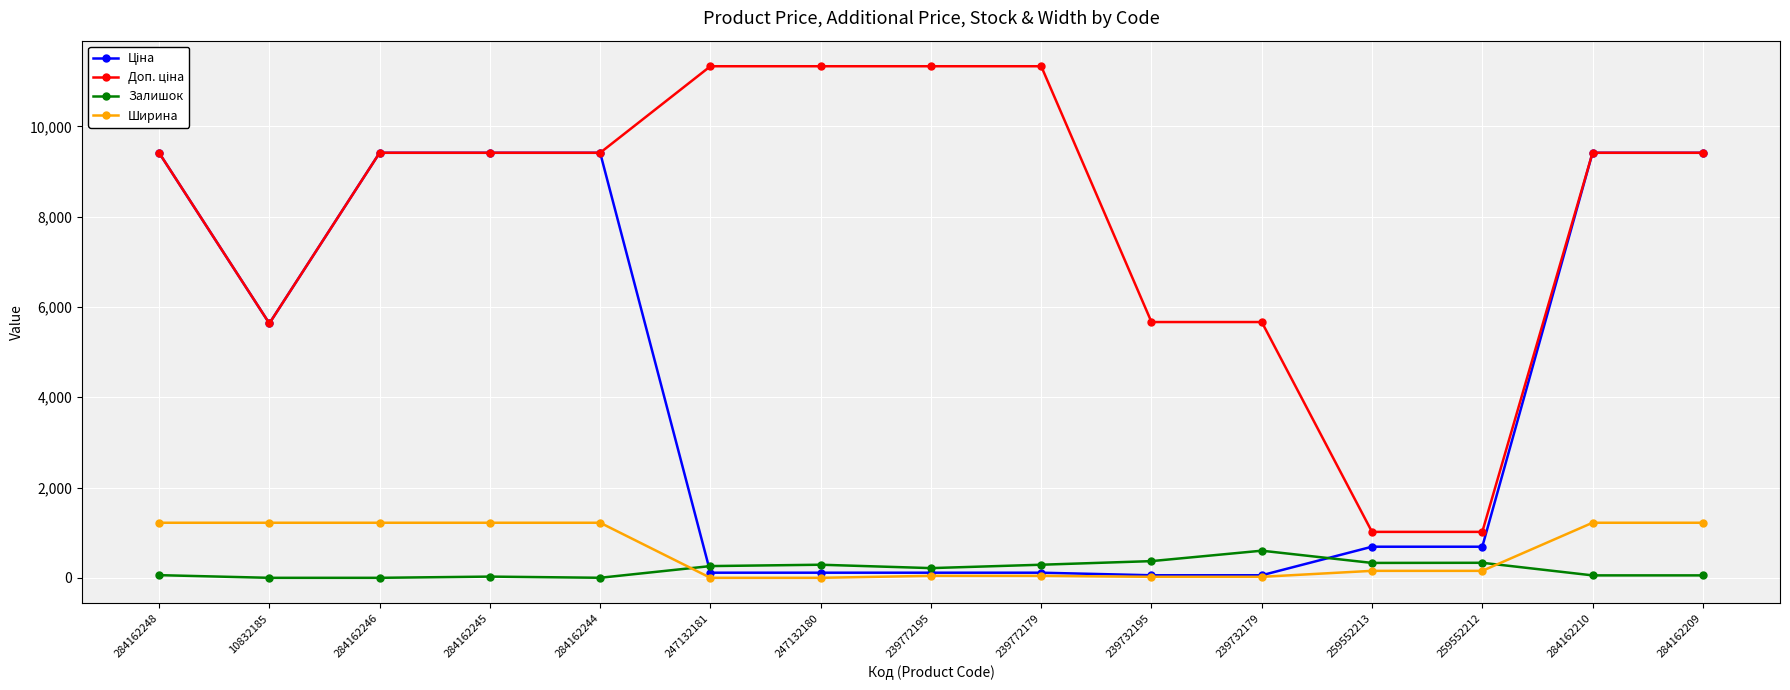

Is it true that Залишок equals 1.0 at 284162244?

True